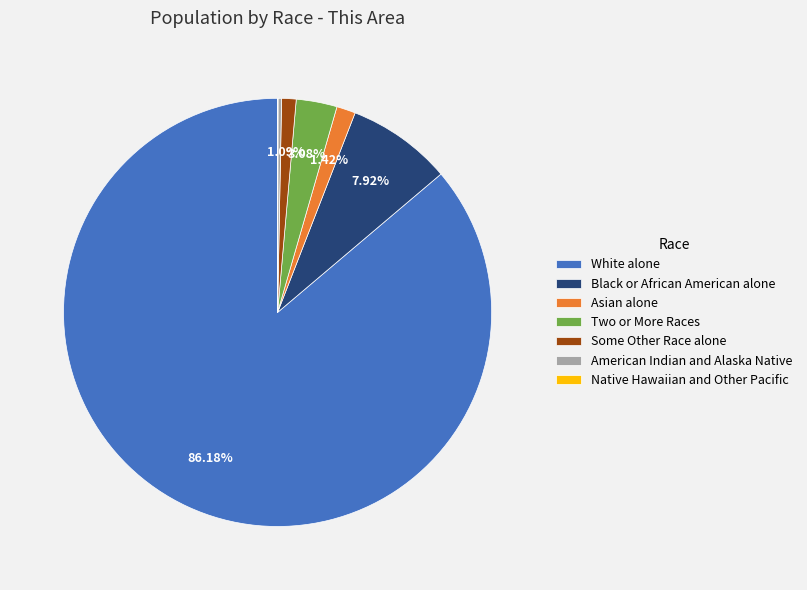

Which has a higher value, White alone or Two or More Races?

White alone